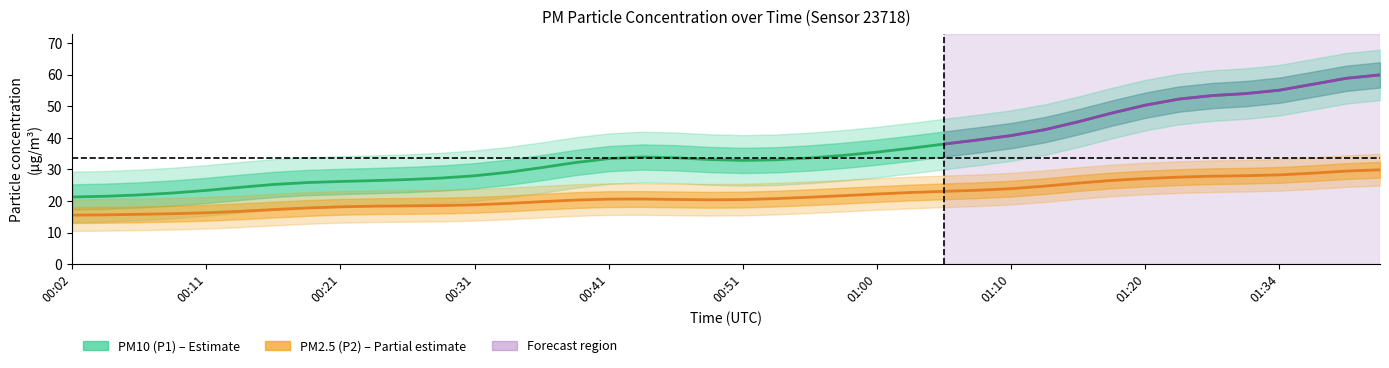

Which category has the lowest value across all series?

00:02